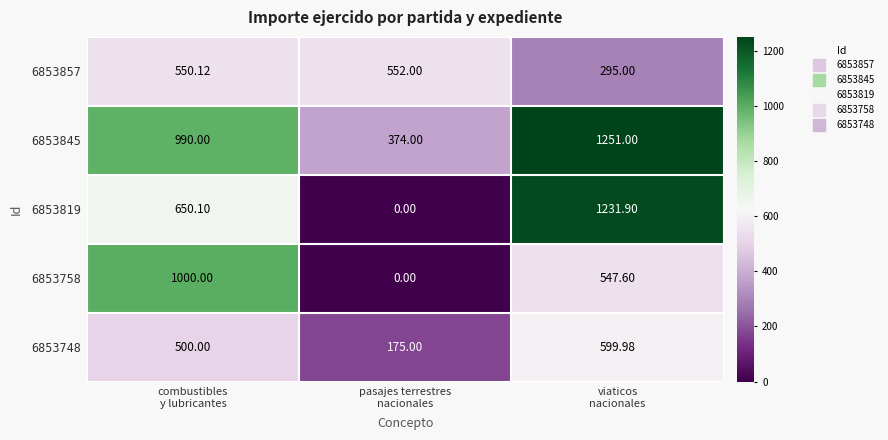

Which category has the highest value across all series?

viaticos
nacionales